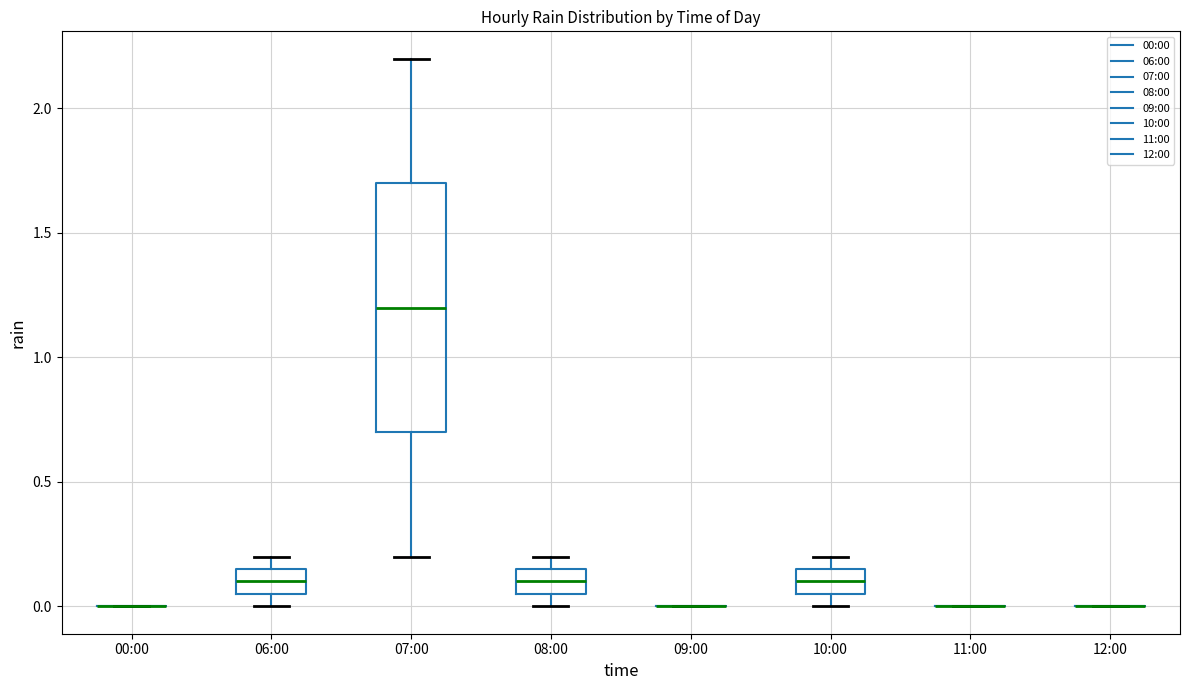

Reading left to right, transcribe this box plot: for each box, give where its median line is, the range the box spans, and where its two whiskers end, as read against the y-axis. The values are not printed on the chart, so give them approximately, as read against the axis.

00:00: box collapsed to a line at 0.00, whiskers 0.00 to 0.00
06:00: median 0.10, box 0.05 to 0.15, whiskers 0.00 to 0.20
07:00: median 1.20, box 0.70 to 1.70, whiskers 0.20 to 2.20
08:00: median 0.10, box 0.05 to 0.15, whiskers 0.00 to 0.20
09:00: box collapsed to a line at 0.00, whiskers 0.00 to 0.00
10:00: median 0.10, box 0.05 to 0.15, whiskers 0.00 to 0.20
11:00: box collapsed to a line at 0.00, whiskers 0.00 to 0.00
12:00: box collapsed to a line at 0.00, whiskers 0.00 to 0.00